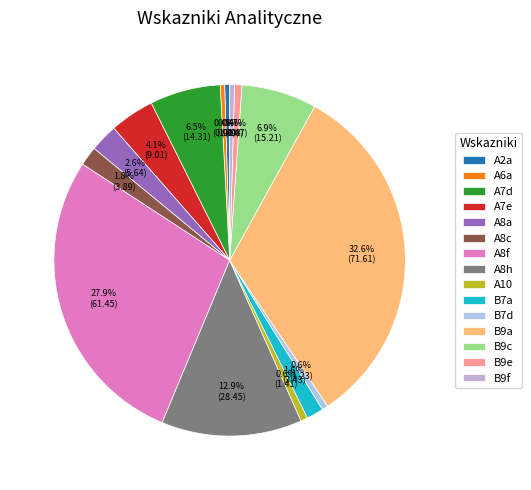

Is there a majority slice in this chart?

No